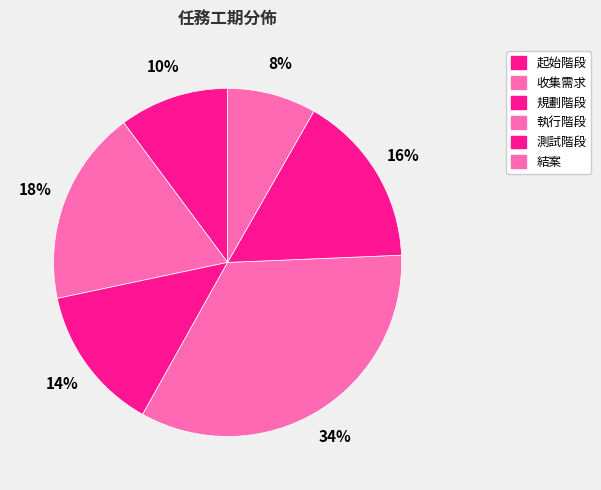

What is the total percentage of 起始階段 and 測試階段?

26.3%